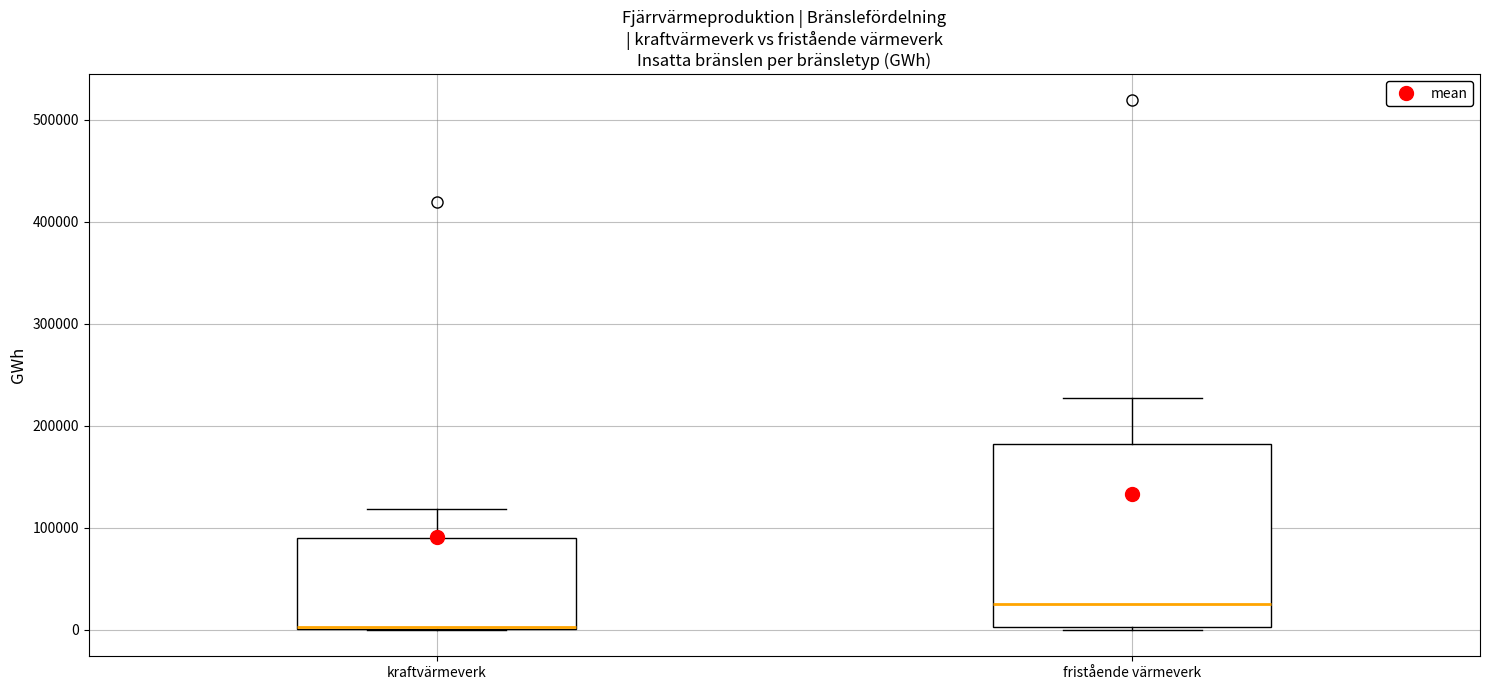

Reading left to right, read every box against the y-axis: the position of its median line, the range the box covers, and the ends of its whiskers. The values are not printed on the chart, so give them approximately, as read against the axis.

kraftvärmeverk: median 0, box 0 to 90000, whiskers 0 to 120000
fristående värmeverk: median 30000, box 0 to 180000, whiskers 0 to 230000